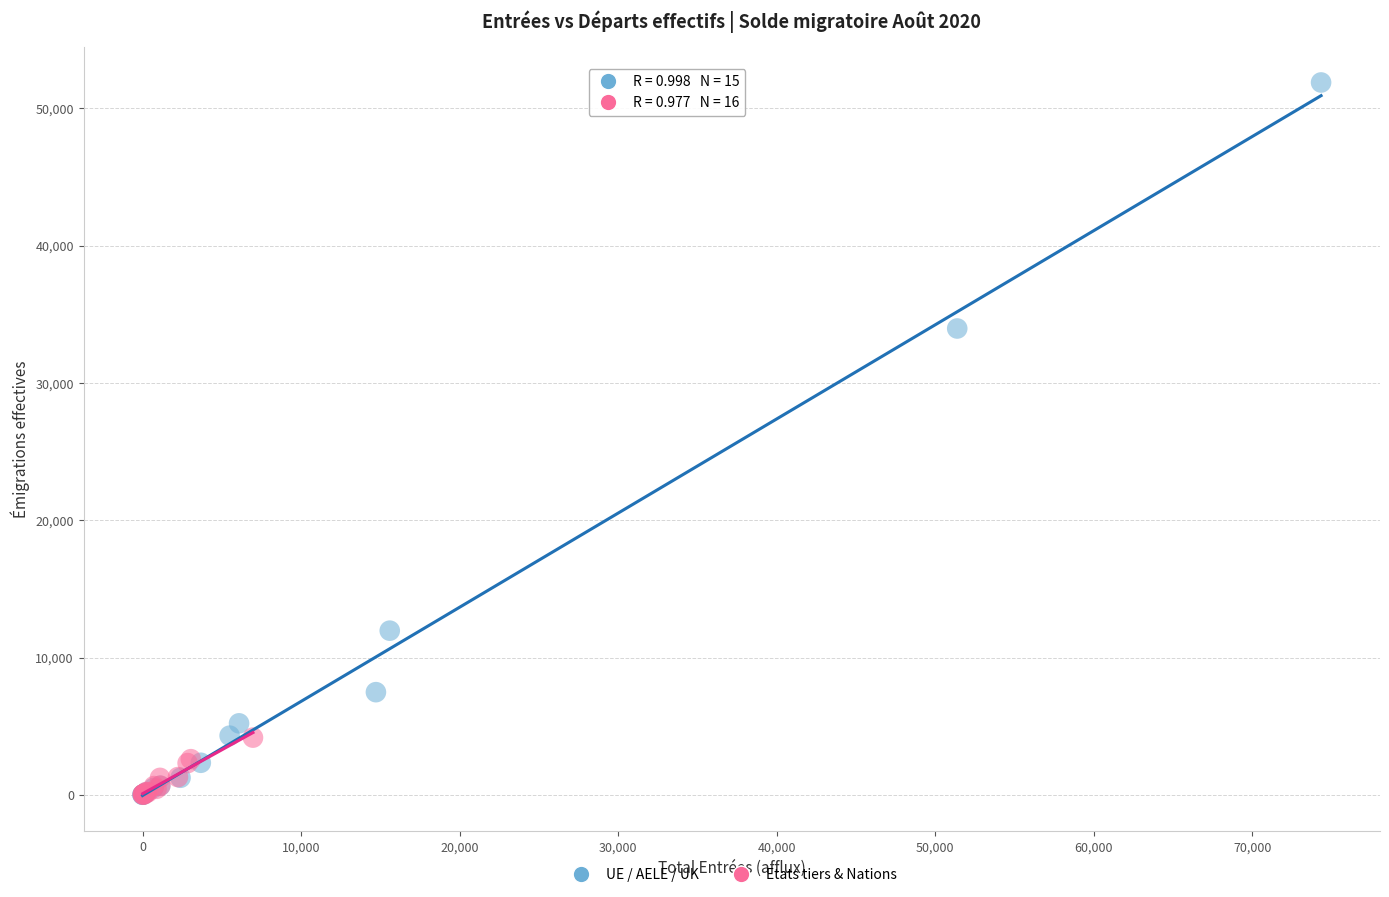

Which series reaches the maximum Y coordinate?

UE / AELE / UK